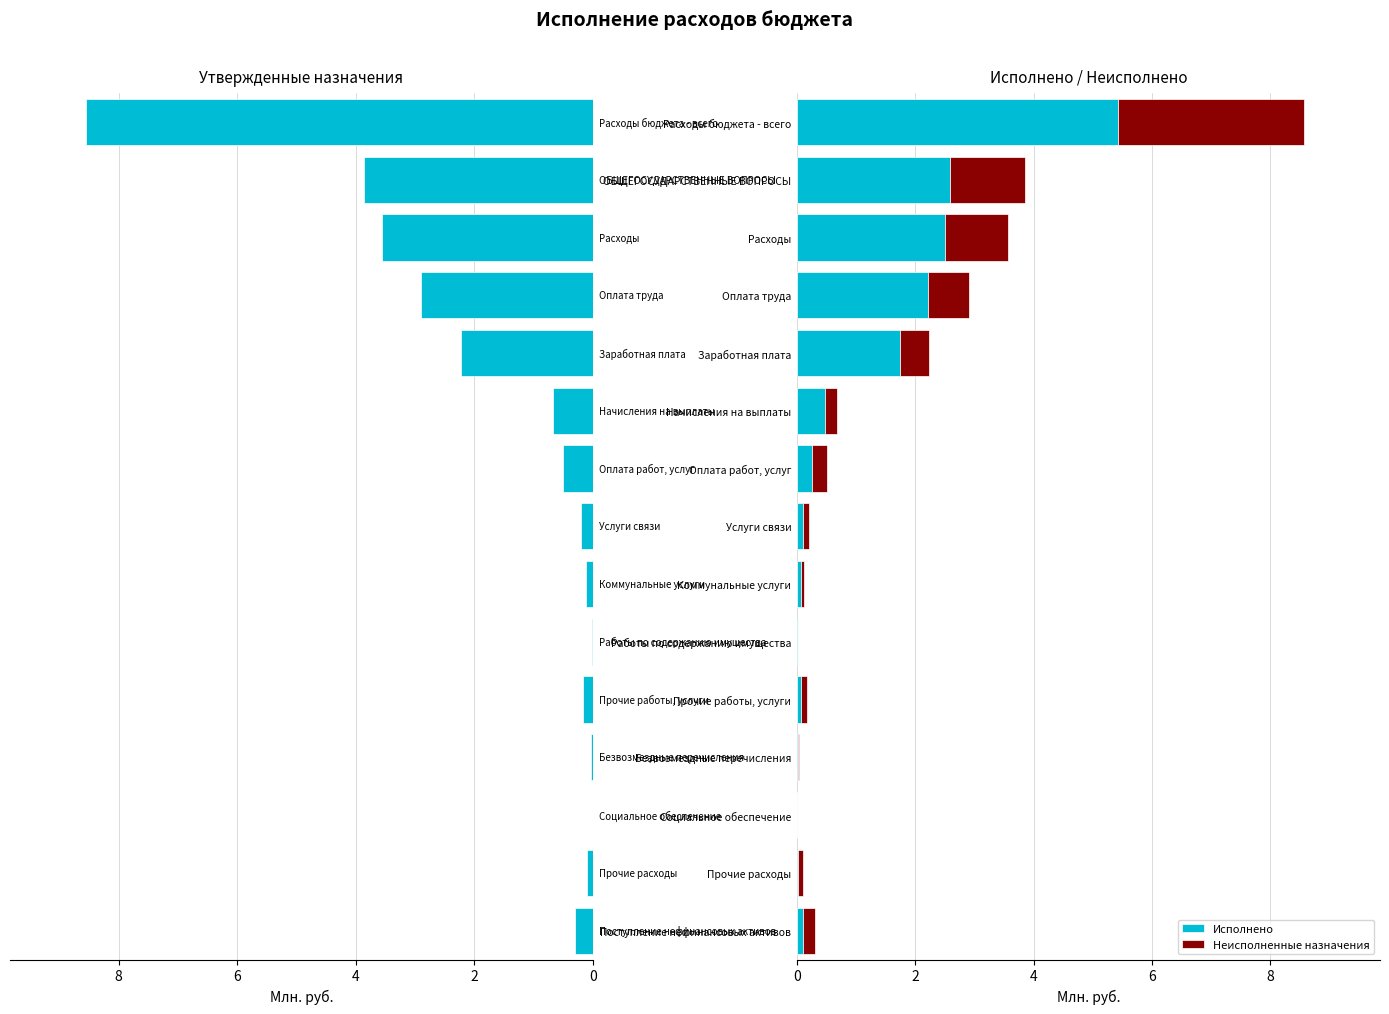

Reading right to left, transcribe all the data shown in this chart.

Утвержденные назначения: 0.3	0.1	0.0	0.0	0.2	0.0	0.1	0.2	0.5	0.7	2.2	2.9	3.6	3.9	8.6
Исполнено: 0.1	0.0	0.0	0.0	0.1	0.0	0.1	0.1	0.3	0.5	1.7	2.2	2.5	2.6	5.4
Неисполненные назначения: 0.2	0.1	0.0	0.0	0.1	0.0	0.0	0.1	0.3	0.2	0.5	0.7	1.1	1.3	3.1